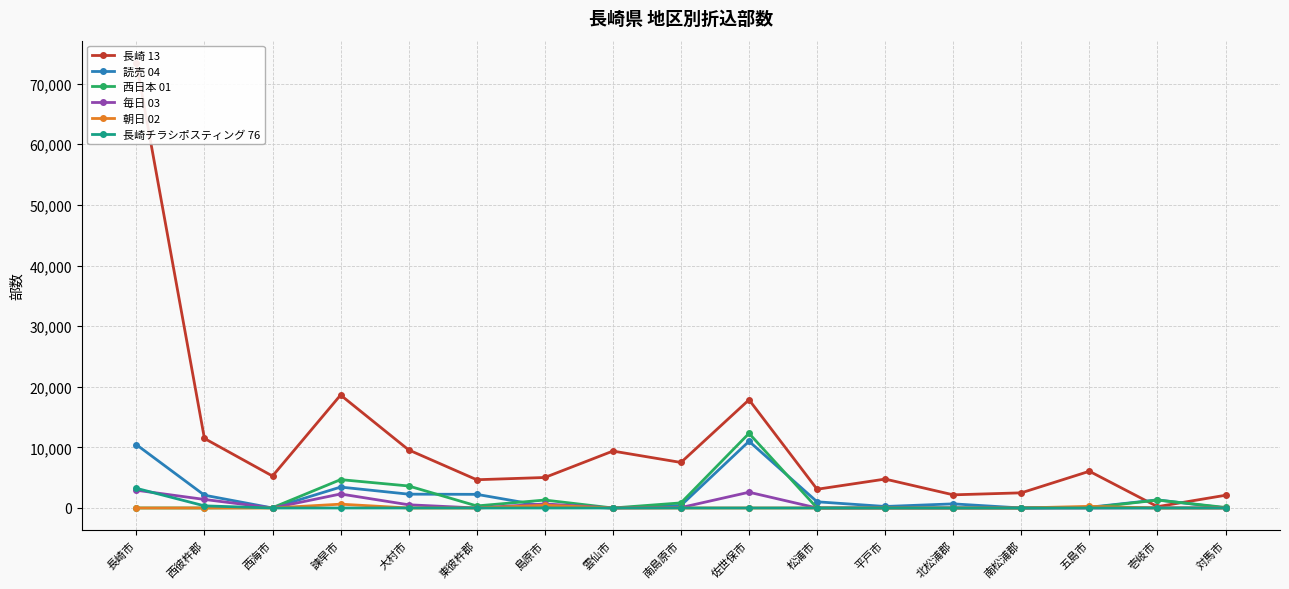

What is the sum of the 読売 04 values at 雲仙市 and 大村市?

2280